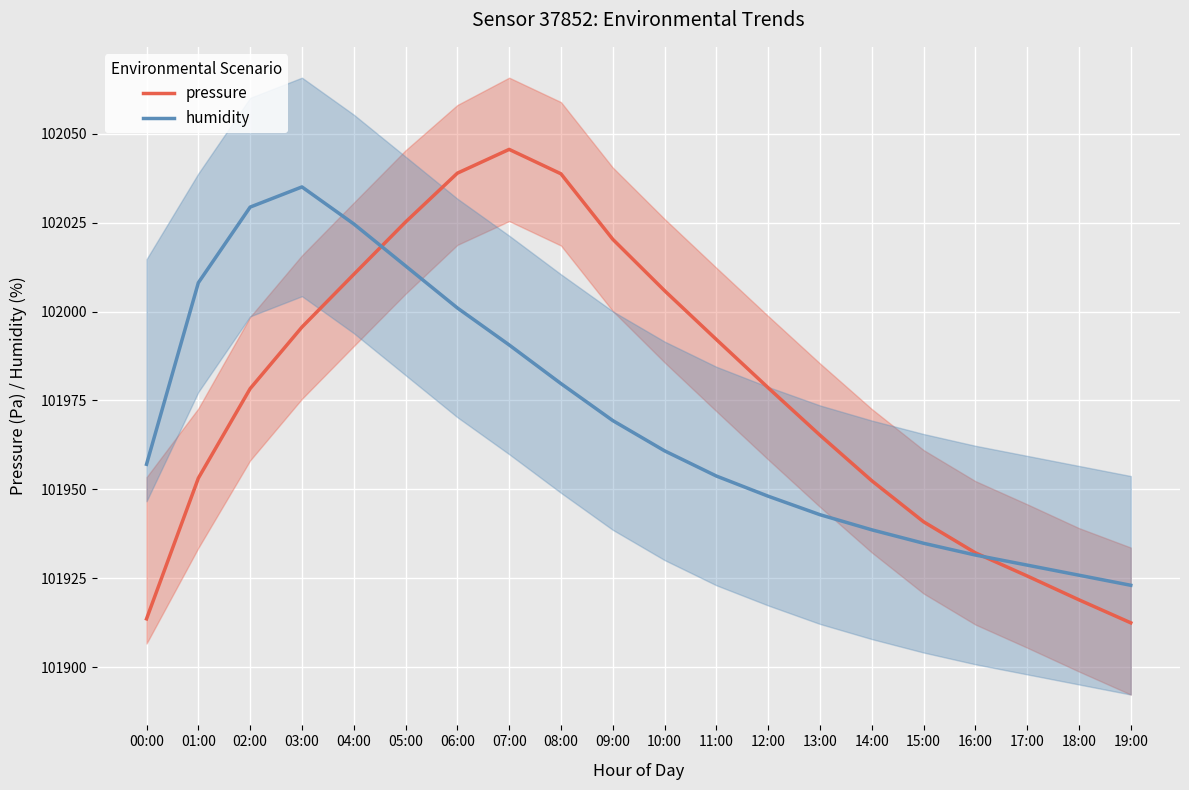

How many lines are shown in the chart?

2